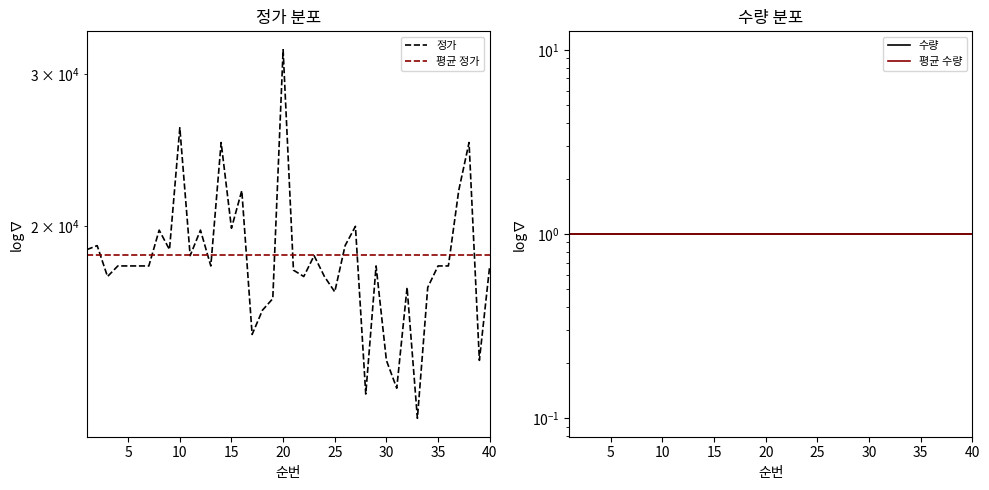

Does the chart display data point markers on the line(s)?

No